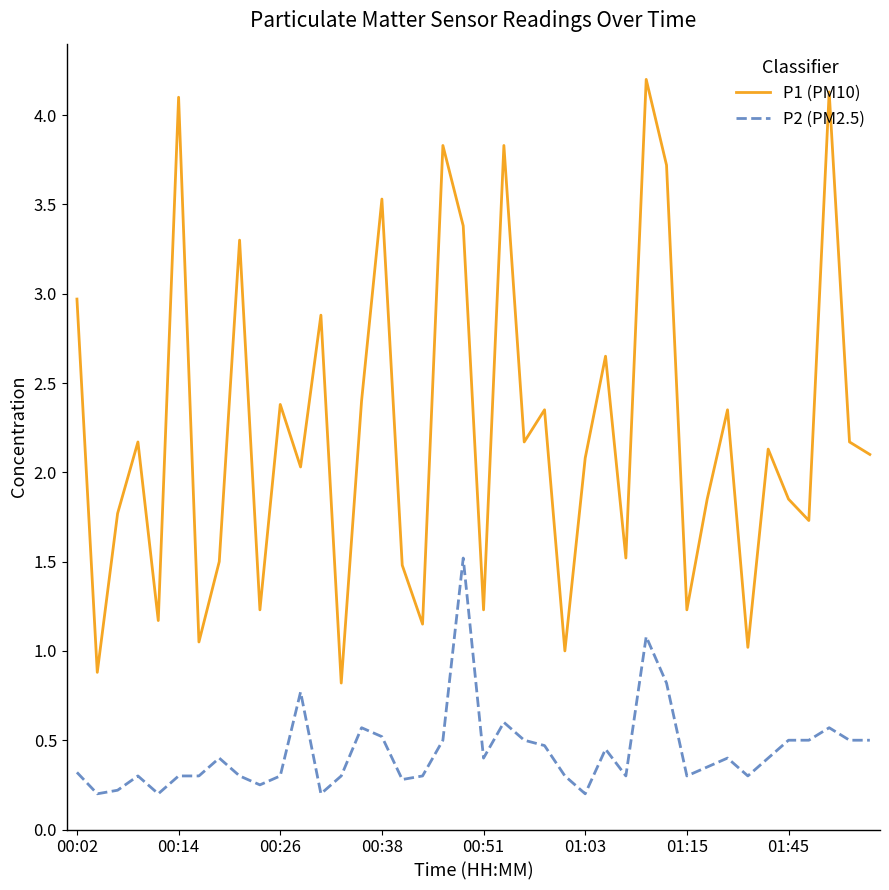

What is the difference between the maximum and minimum values in the P1 (PM10) series?

3.4